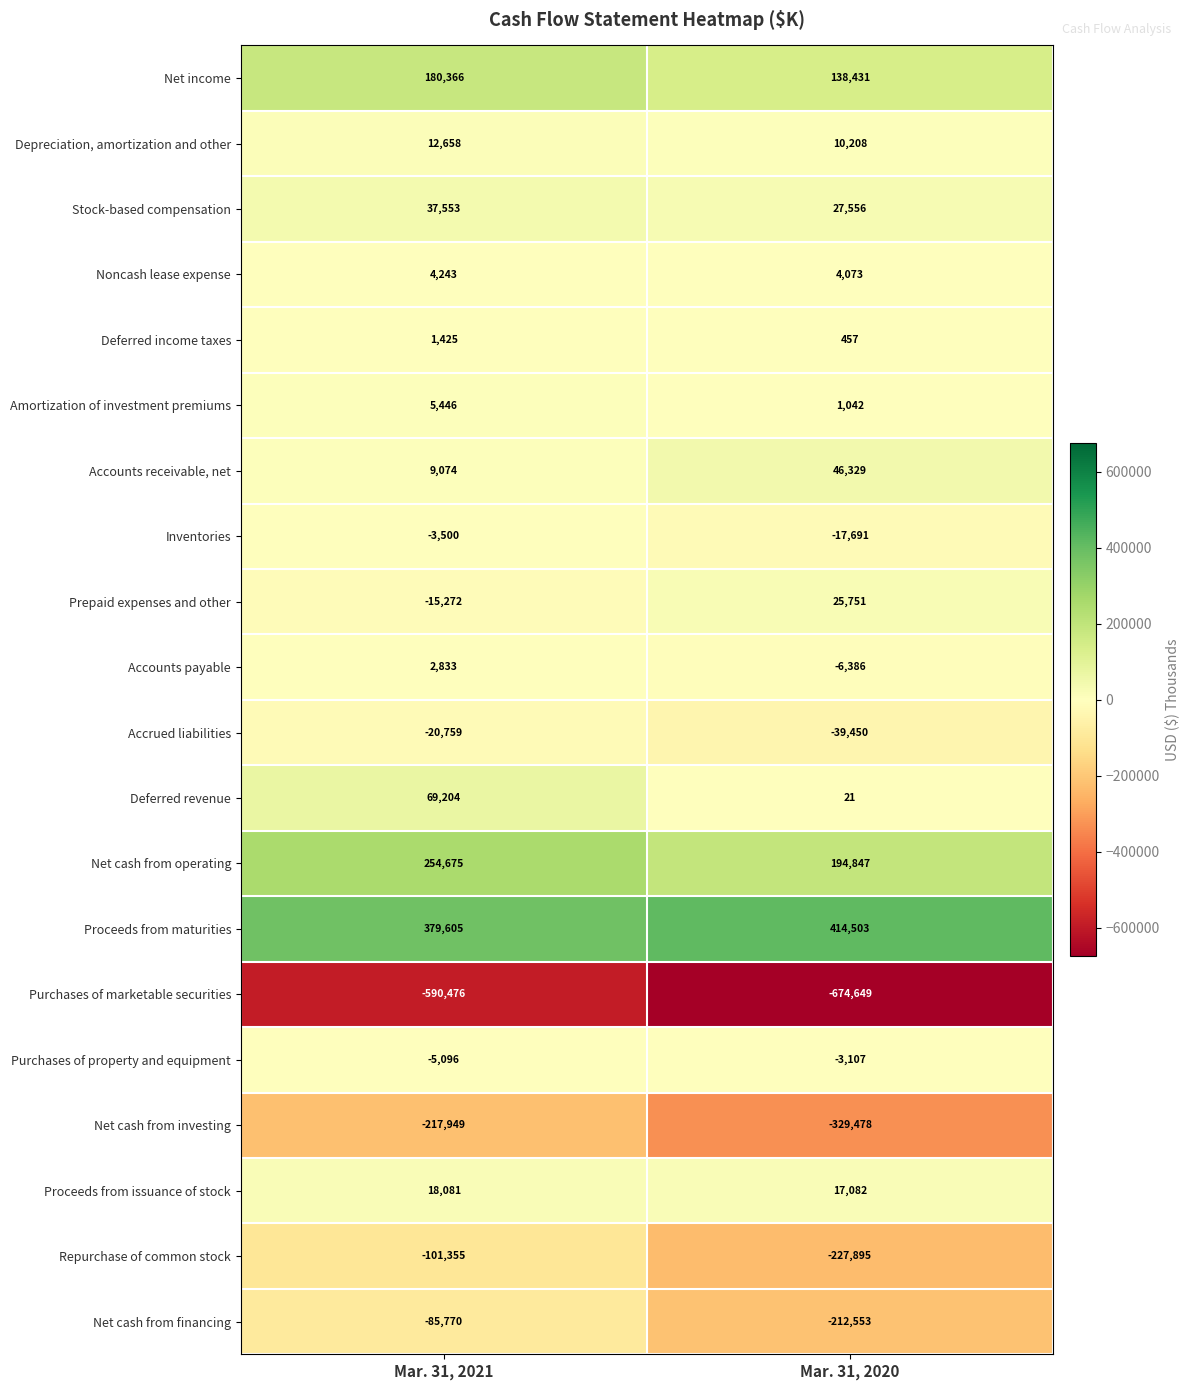

What is the difference between the maximum and minimum values in the Stock-based compensation series?

9997